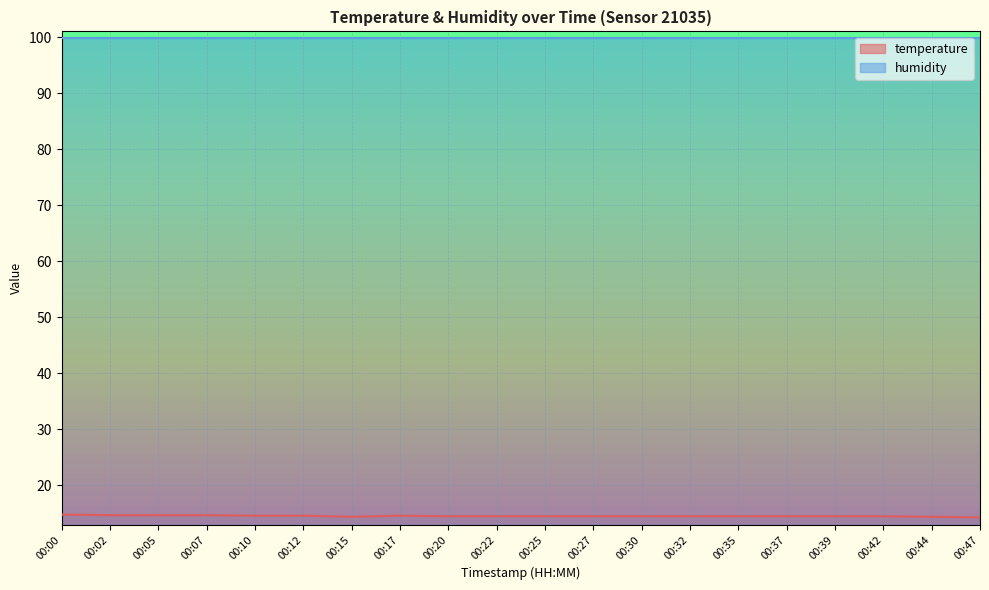

What is the spread (max minus min) of values at 00:17?

85.3